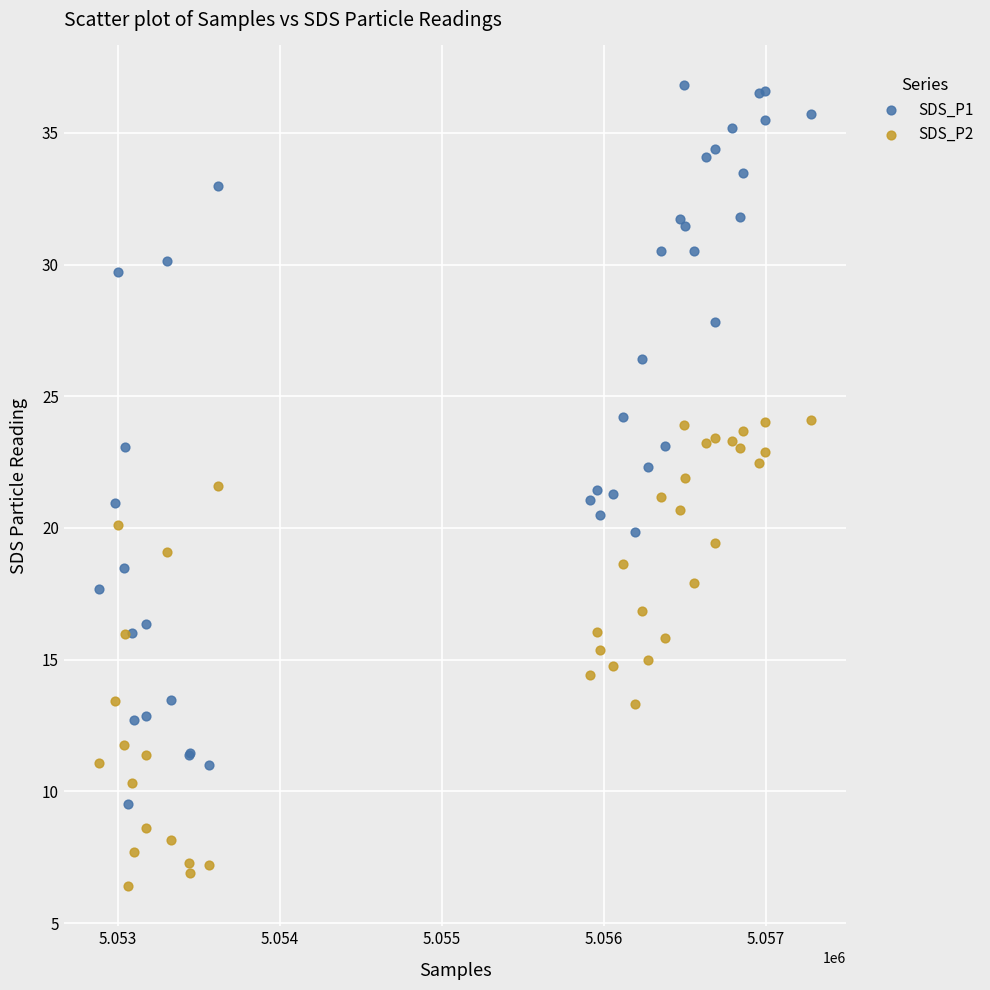

Which series has the widest spread of Y values?

SDS_P1